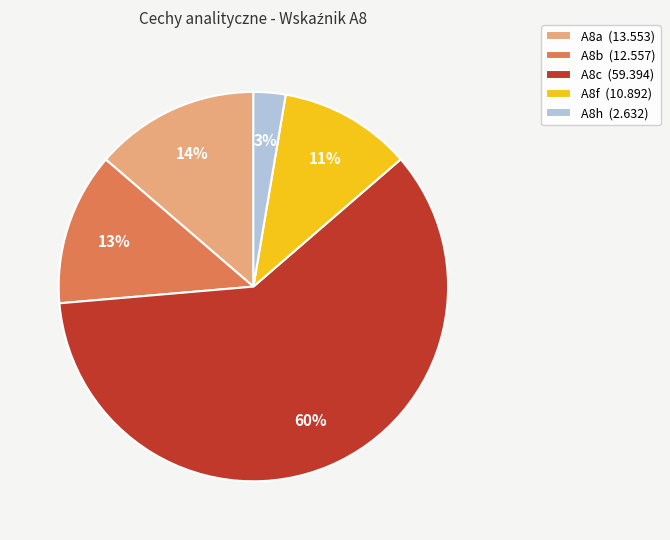

Does A8b account for over 50% of the chart?

No